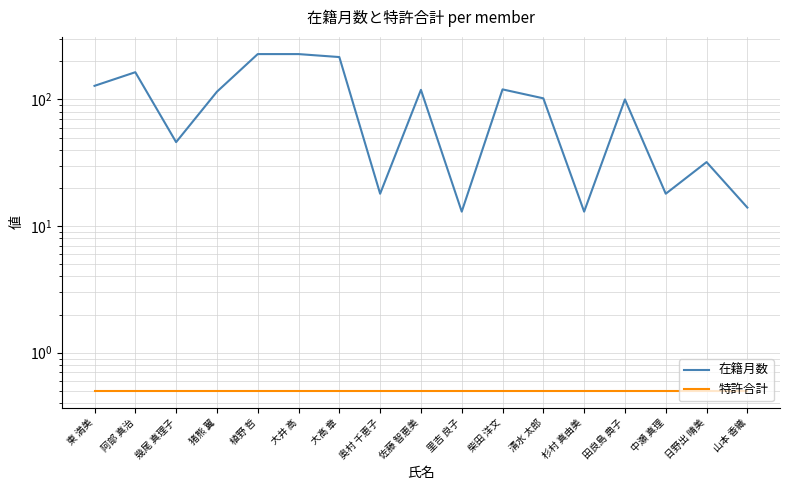

True or false: 特許合計 has more than 1 points higher than both neighbors.

False